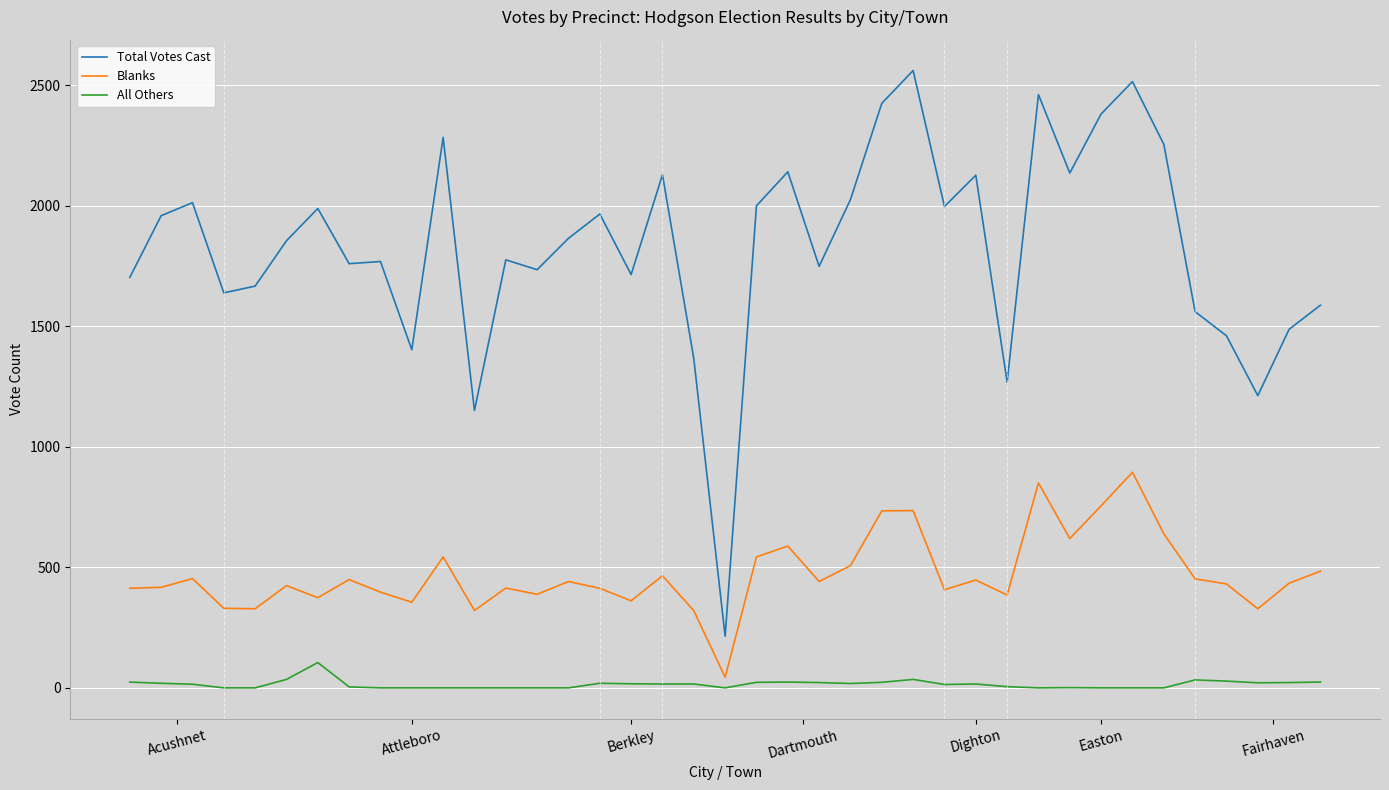

What is the lowest value of the Total Votes Cast series?

214